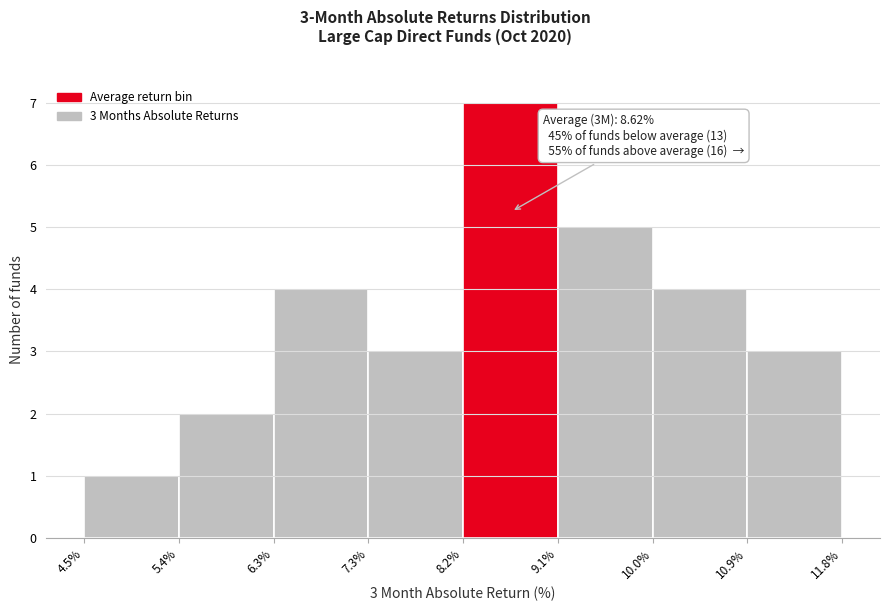

Which range on the x-axis has the tallest bar?

8.2% to 9.1%